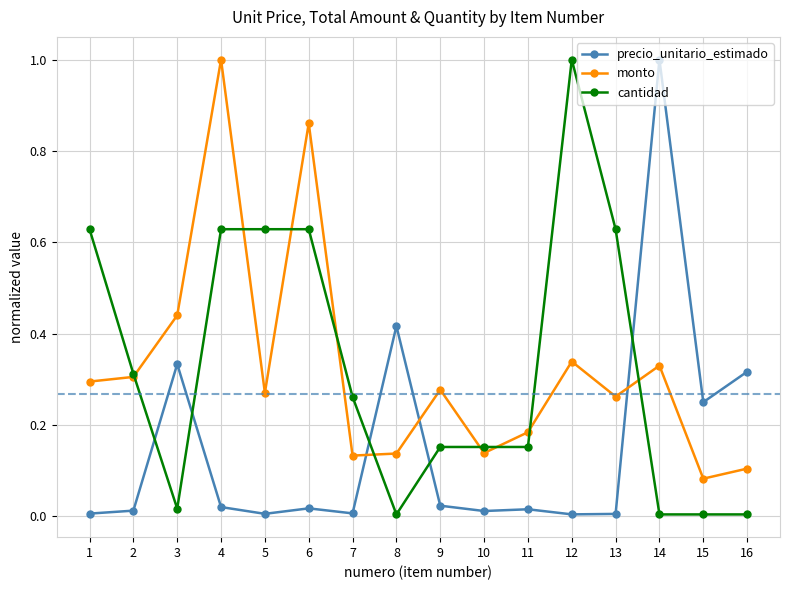

What is the maximum value shown in the chart?

1.0